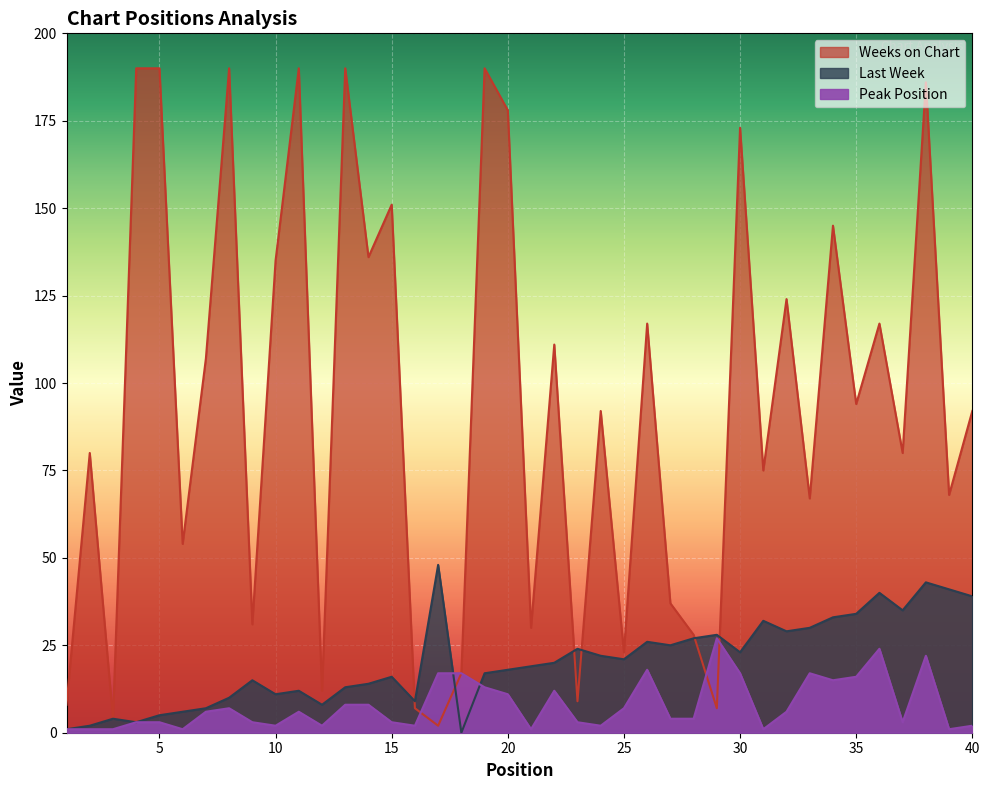

True or false: Weeks on Chart has more than 0 points higher than both neighbors.

True